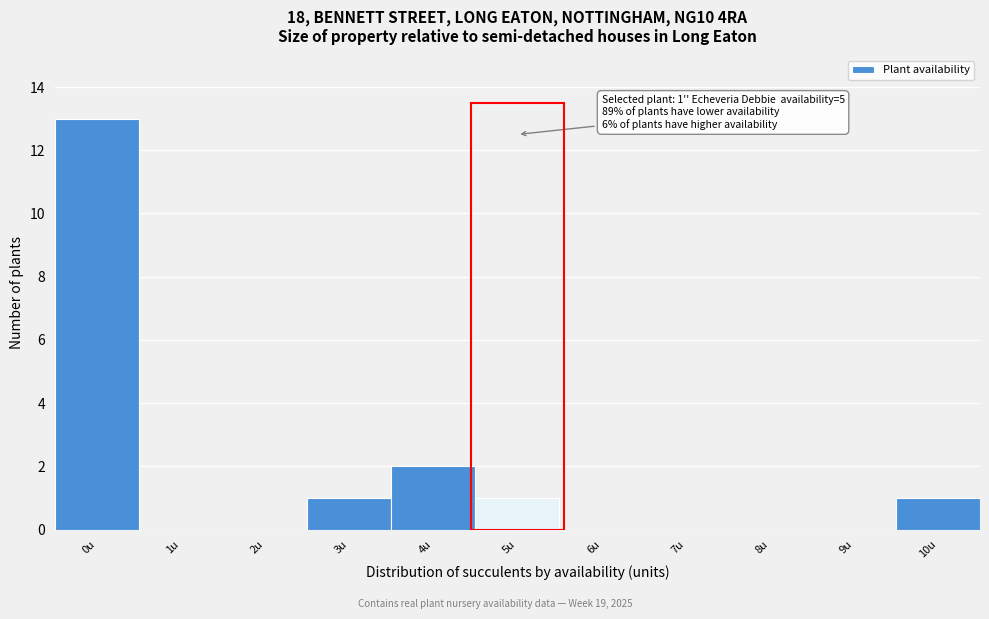

Reading left to right, what are all the values shown in this chart?

0u=13	1u=0	2u=0	3u=1	4u=2	5u=1	6u=0	7u=0	8u=0	9u=0	10u=1